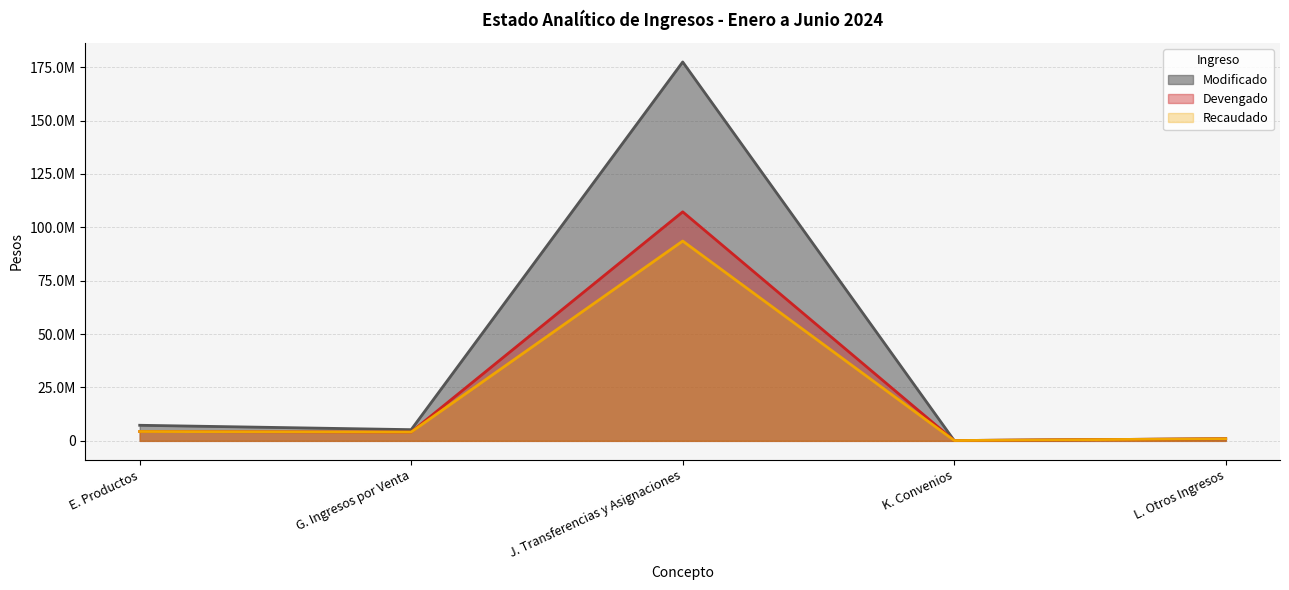

Read the Devengado value at G. Ingresos por Venta.

4131893.5